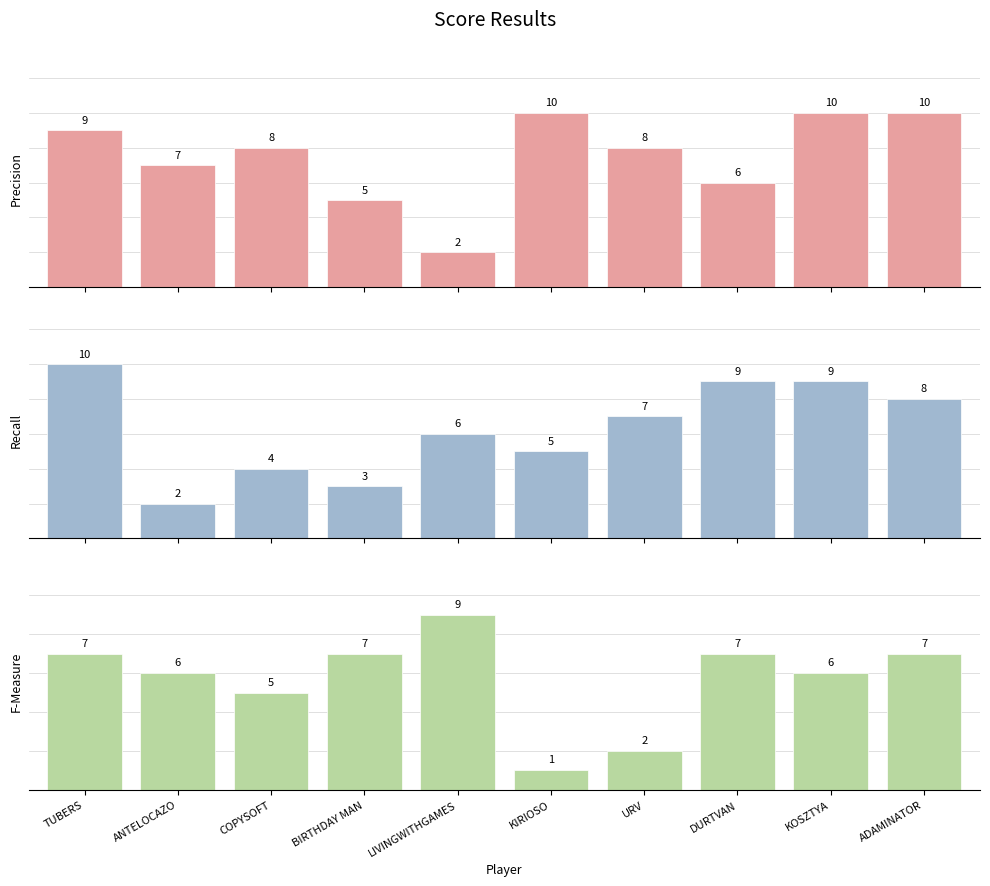

Rank the categories by Recall value from lowest to highest.

ANTELOCAZO, BIRTHDAY MAN, COPYSOFT, KIRIOSO, LIVINGWITHGAMES, URV, ADAMINATOR, DURTVAN, KOSZTYA, TUBERS